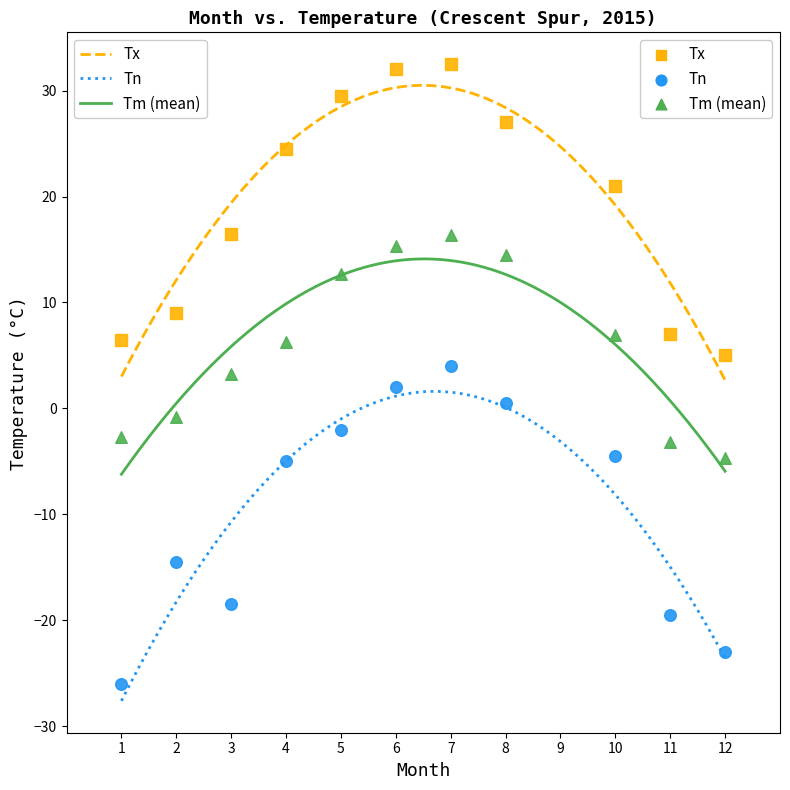

Which series reaches the maximum Y coordinate?

Tx